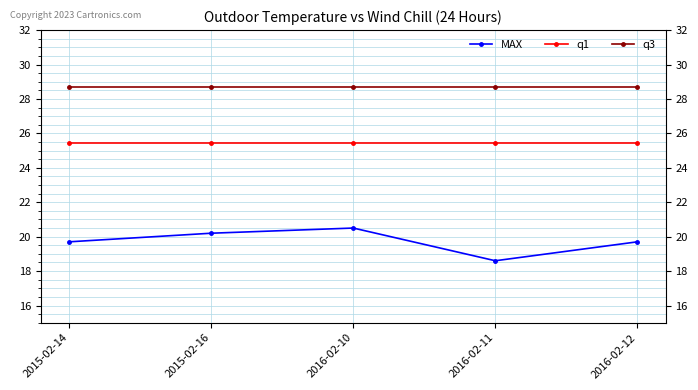

Which series has the largest range (max minus min)?

MAX